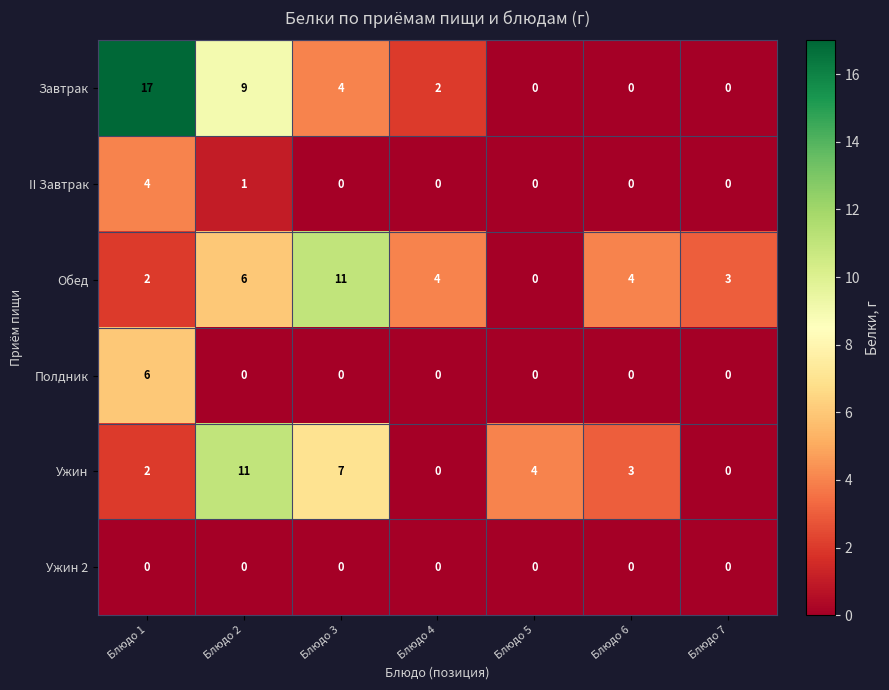

Count the II Завтрак values in the range 0 to 1.

6